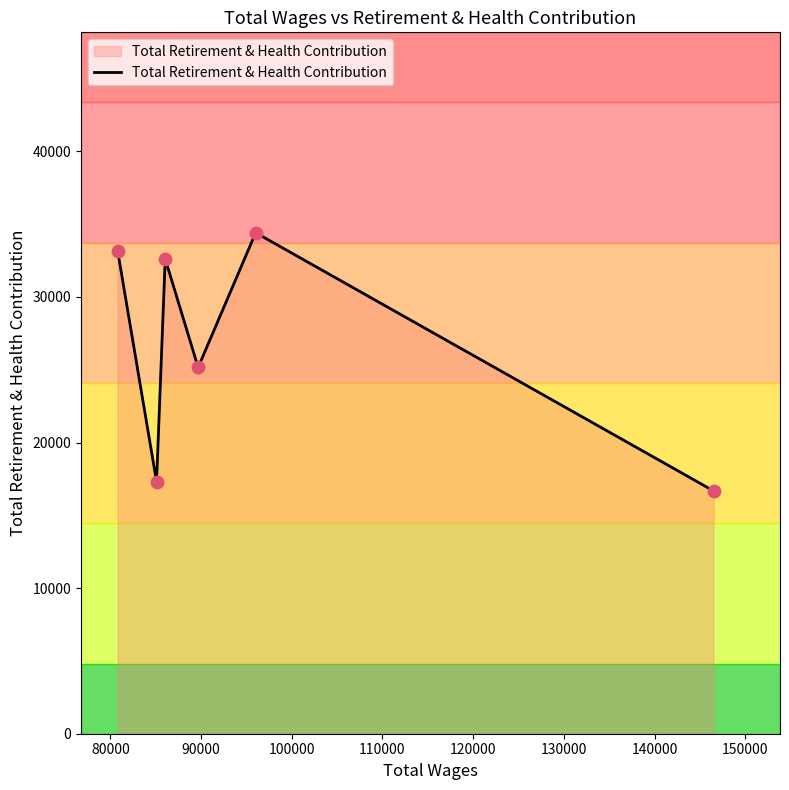

What is the smallest value displayed?

16676